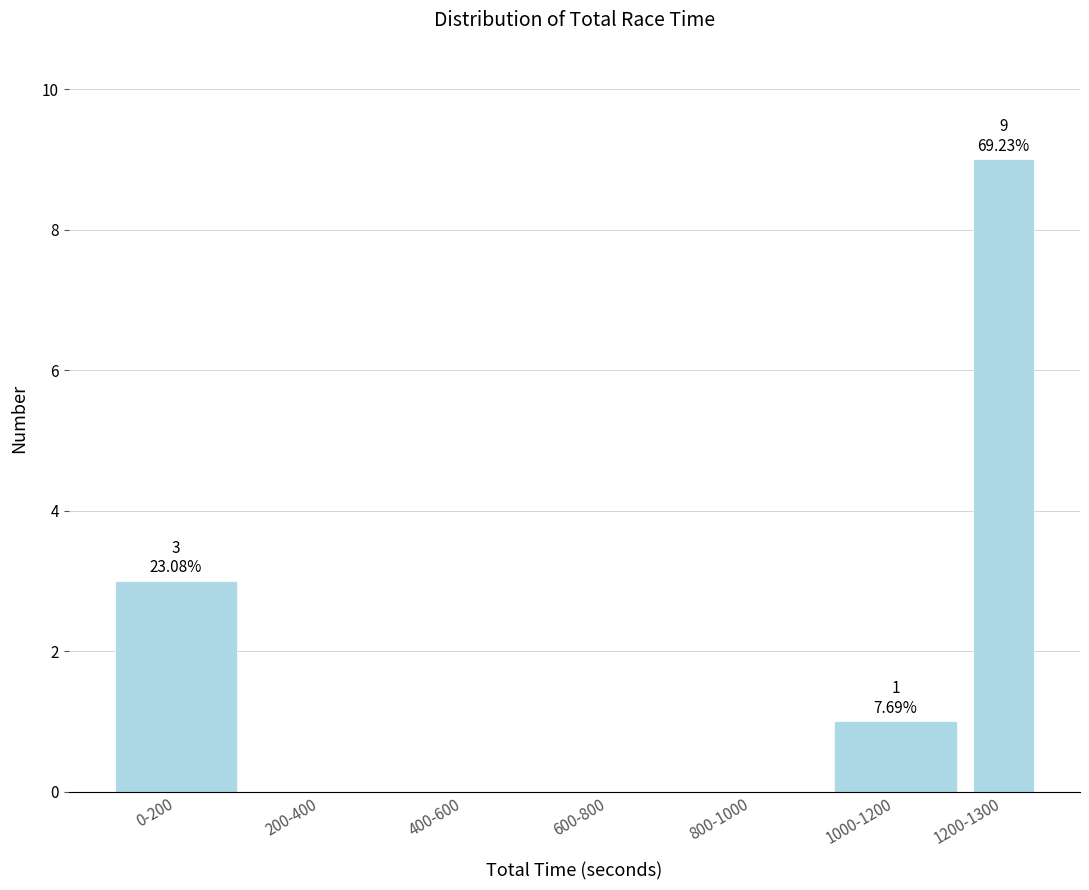

Reading left to right, list all the values displayed in this chart.

0-200=3	200-400=0	400-600=0	600-800=0	800-1000=0	1000-1200=1	1200-1300=9